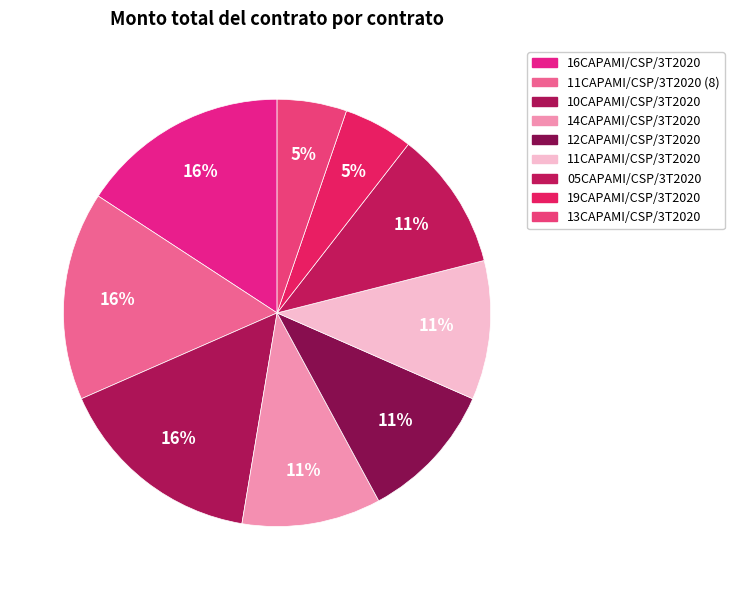

Count the number of slices in the pie.

9